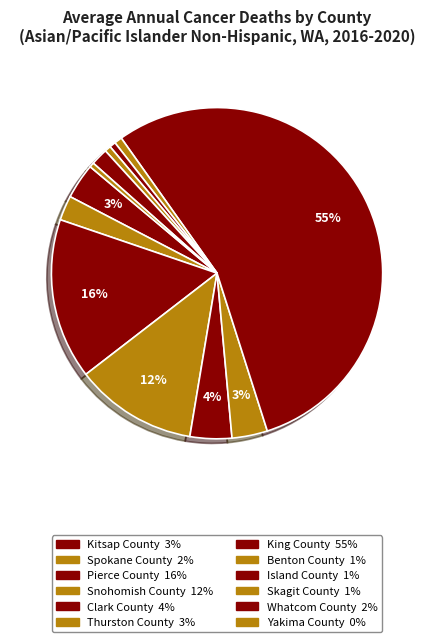

Approximately how many times larger is the value at Kitsap County compared to Benton County?

4.6